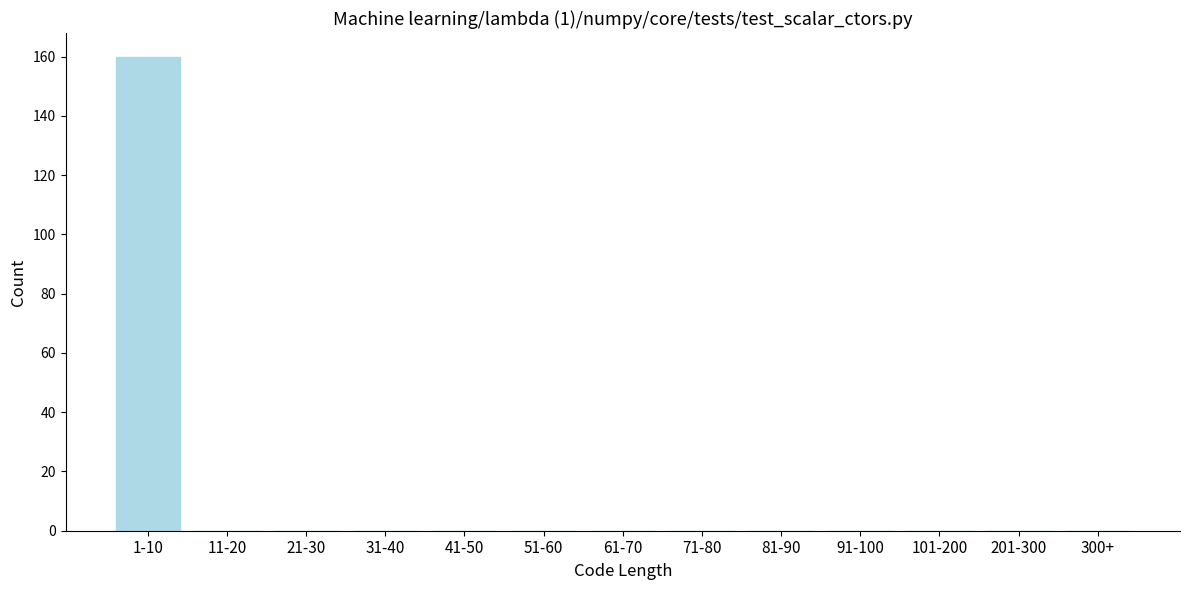

Reading left to right, list all the values displayed in this chart.

1-10=160	11-20=0	21-30=0	31-40=0	41-50=0	51-60=0	61-70=0	71-80=0	81-90=0	91-100=0	101-200=0	201-300=0	300+=0